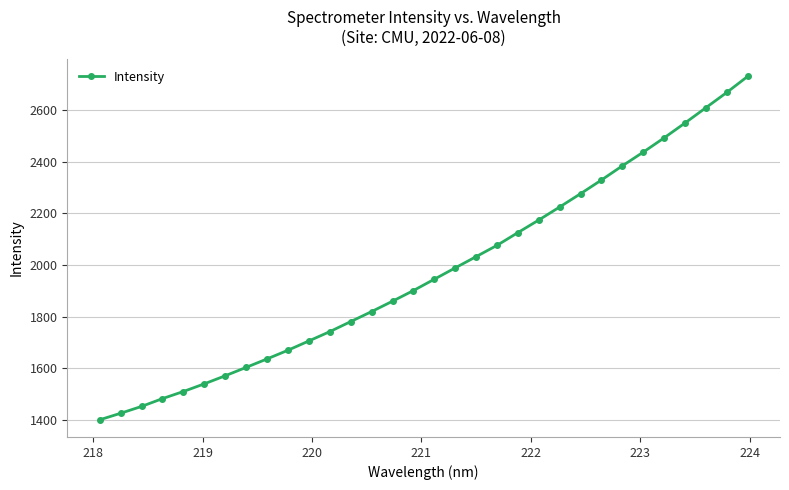

What is the difference between the maximum and minimum values?

1330.4